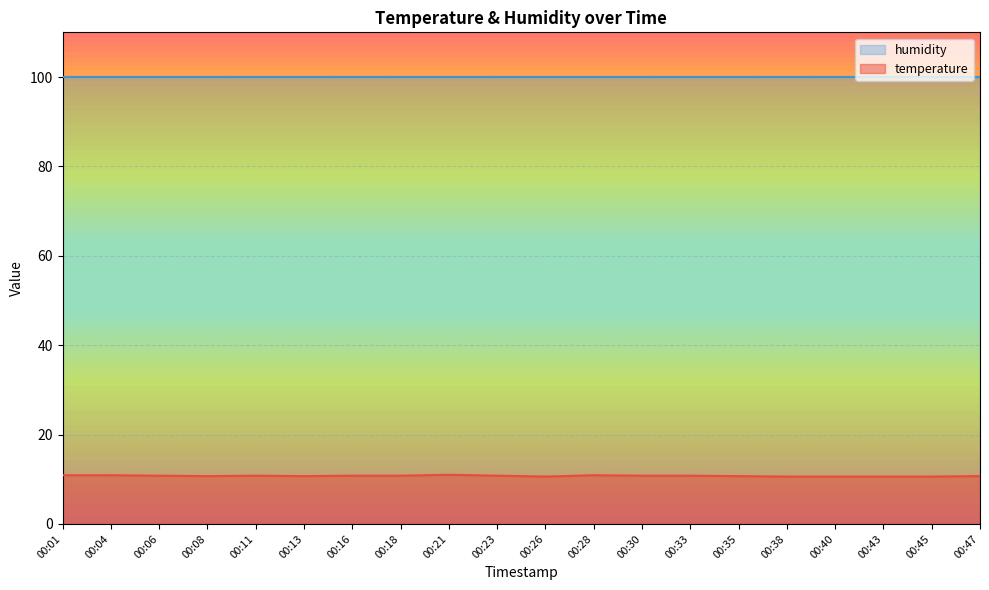

At which label is the value closest to 10?

00:26